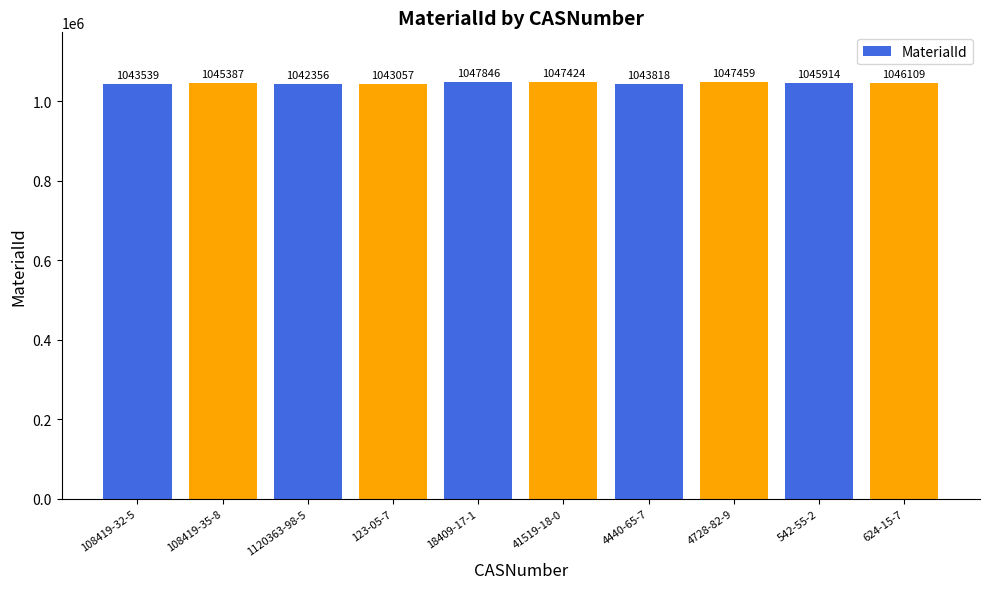

What is the label of the 10th bar from the right?

108419-32-5